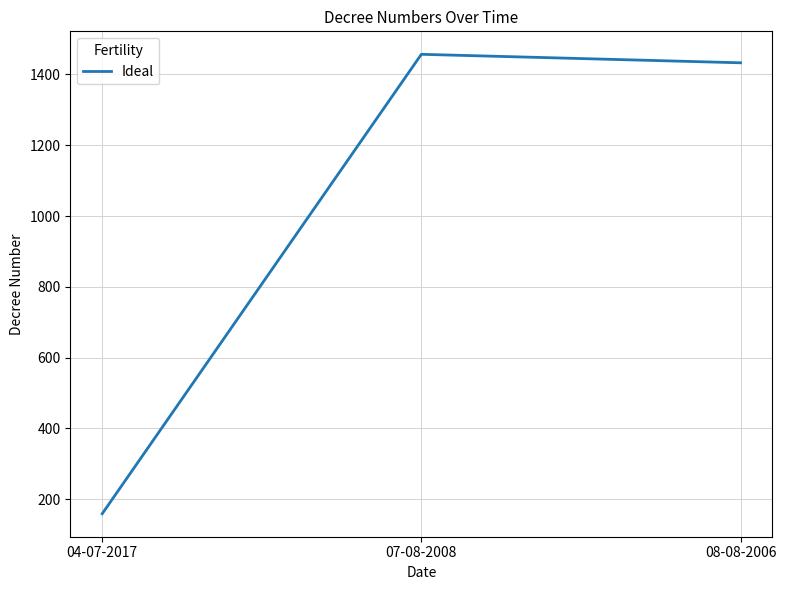

What is the difference between the maximum and minimum values?

1298